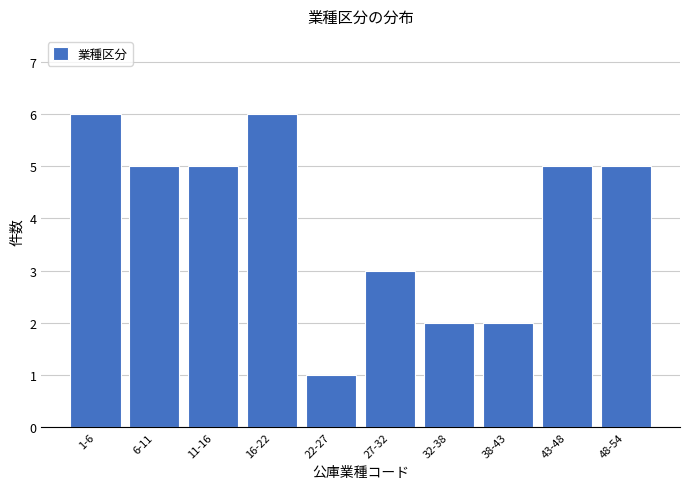

Reading left to right, what are all the values shown in this chart?

1-6=6	6-11=5	11-16=5	16-22=6	22-27=1	27-32=3	32-38=2	38-43=2	43-48=5	48-54=5